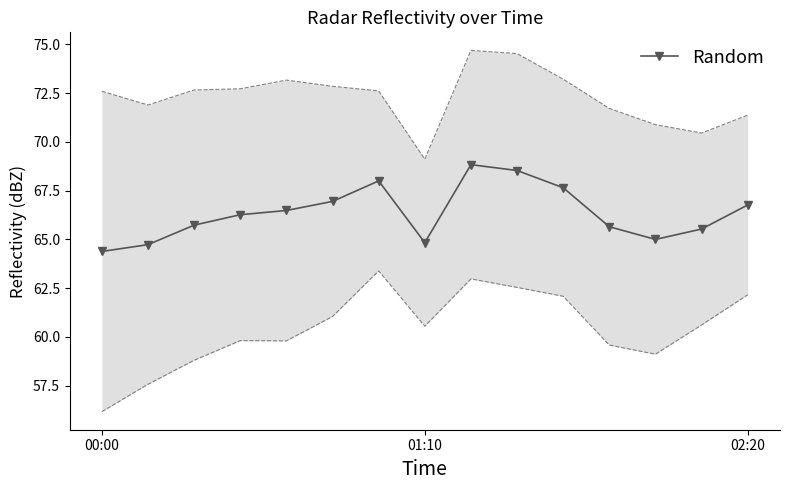

What is the maximum value for Random?

68.8